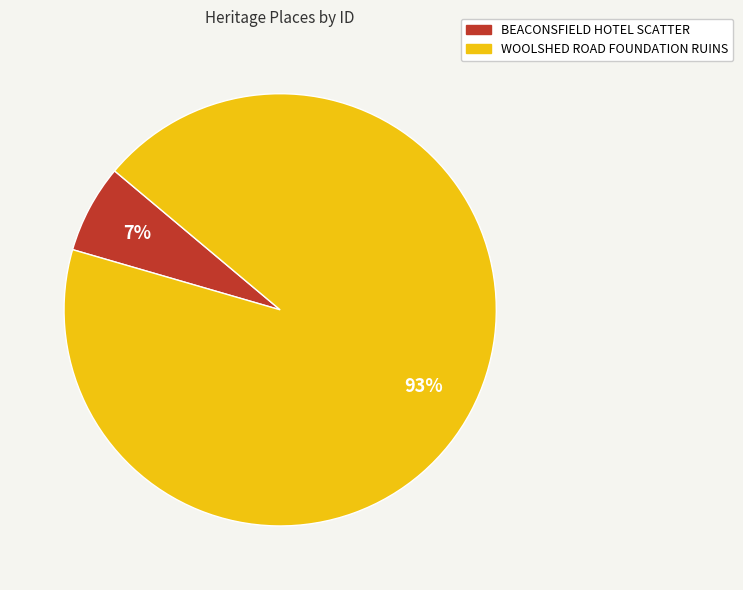

The WOOLSHED ROAD FOUNDATION RUINS slice represents 99% of the pie. True or false?

False